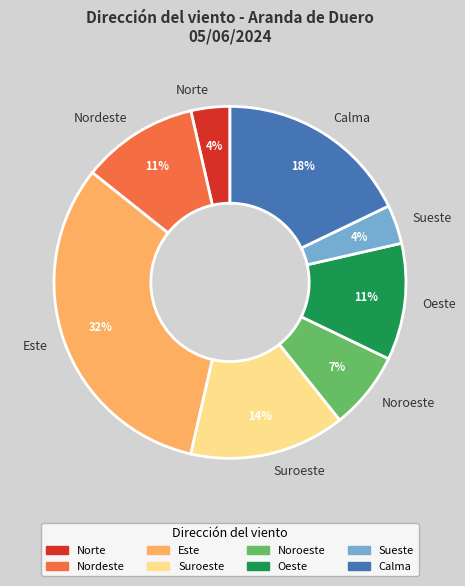

What percentage is the Este slice, to the nearest percent?

32%